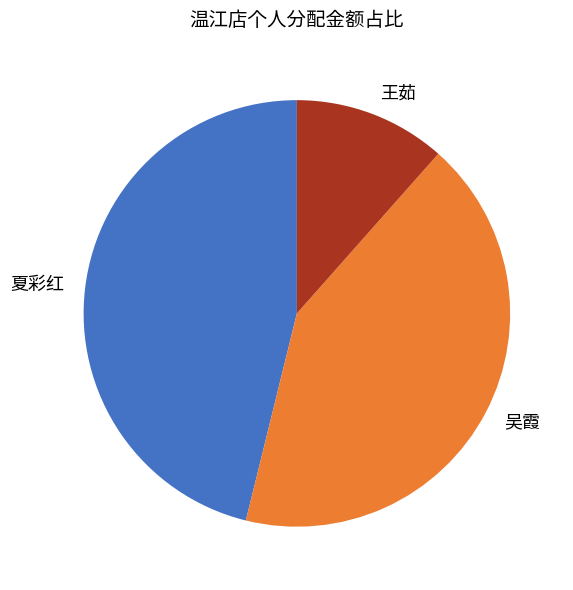

Combined, do 吴霞 and 夏彩红 account for over 50%?

Yes